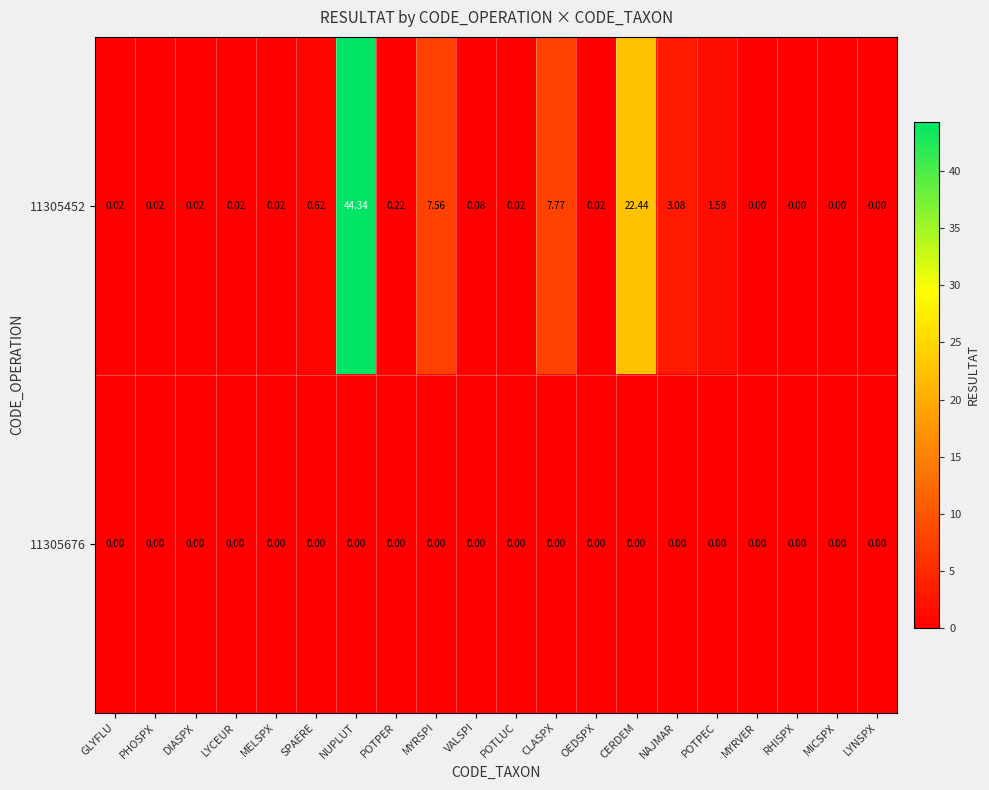

At which label is 11305452 closest to 22?

CERDEM